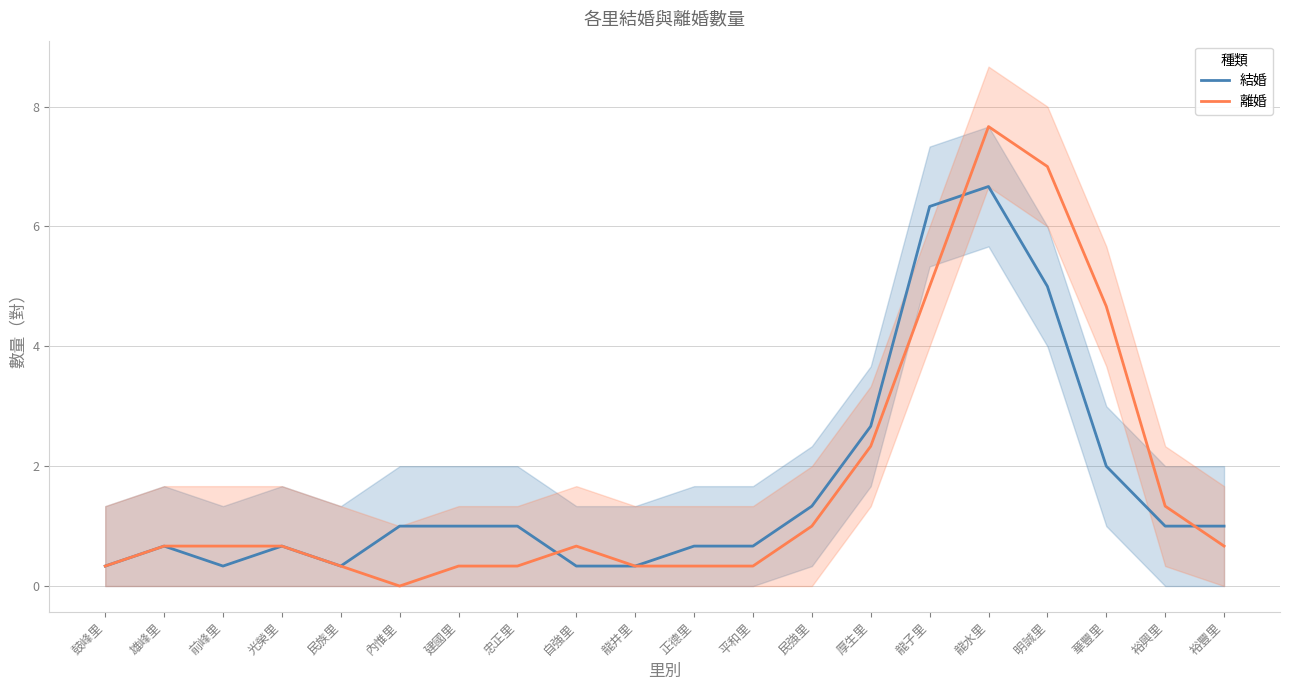

What value does the 結婚 series have at 龍井里?

0.3